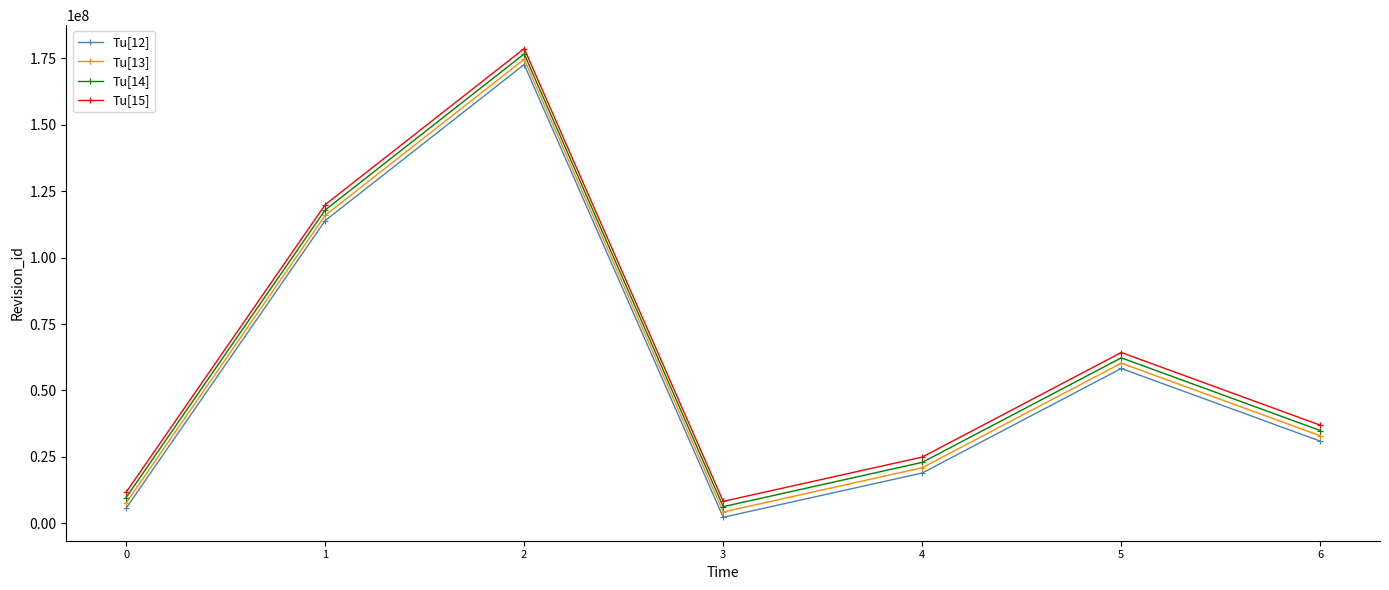

True or false: Tu[13] has a value of 115939371 at 1.

True